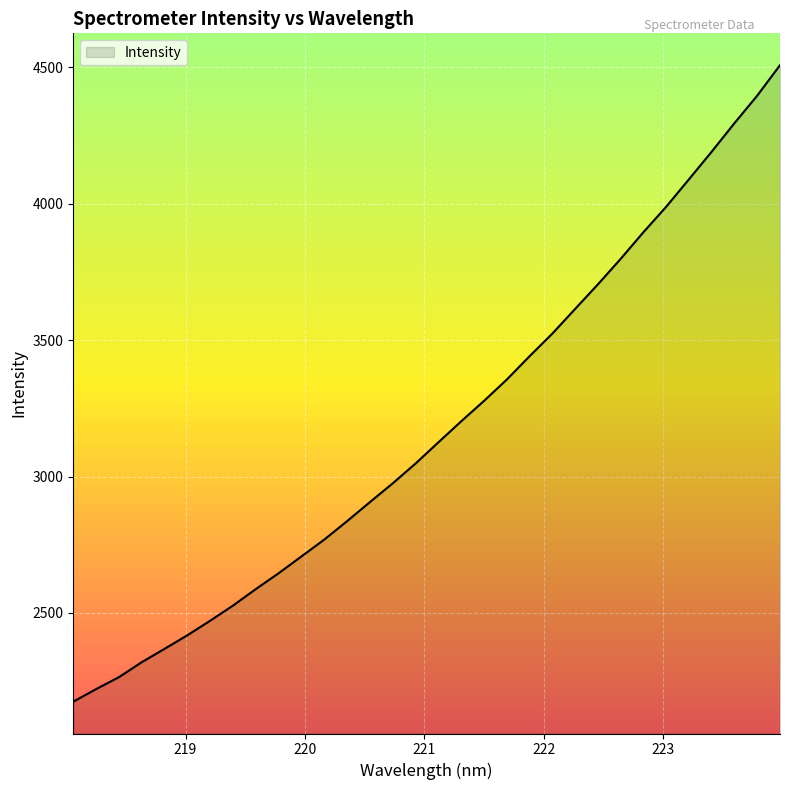

What is the maximum value shown in the chart?

4508.5